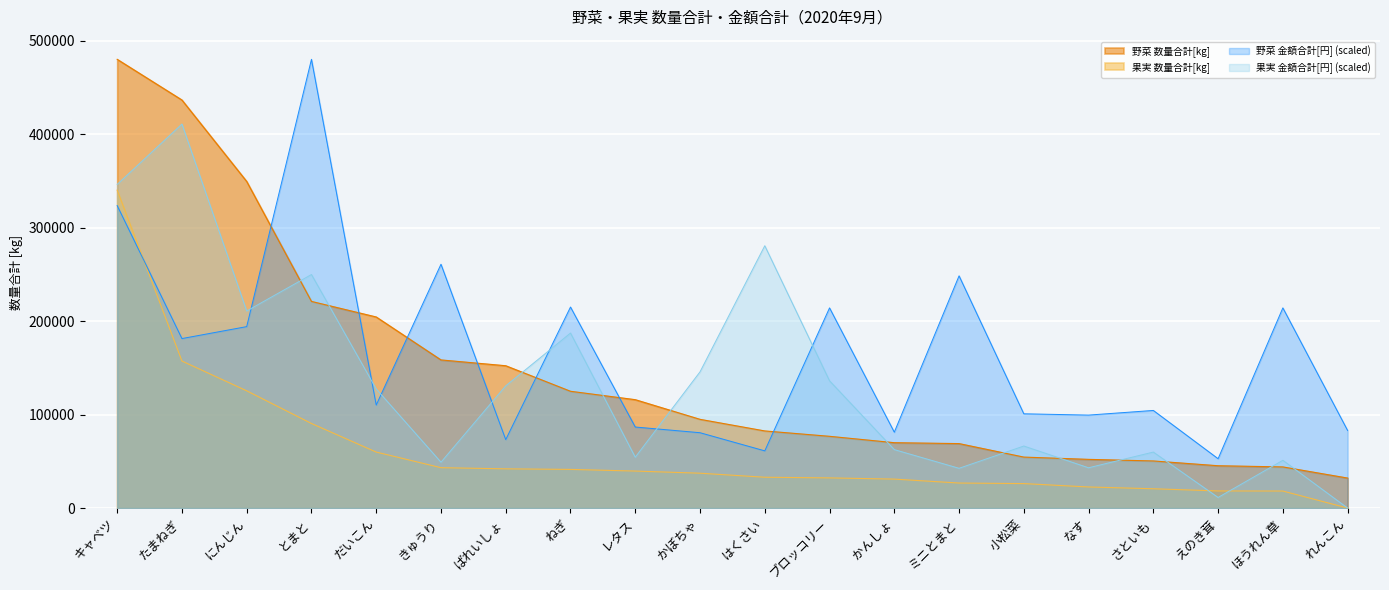

Is it true that 果実 数量合計[kg] equals 30970.0 at かんしょ?

True